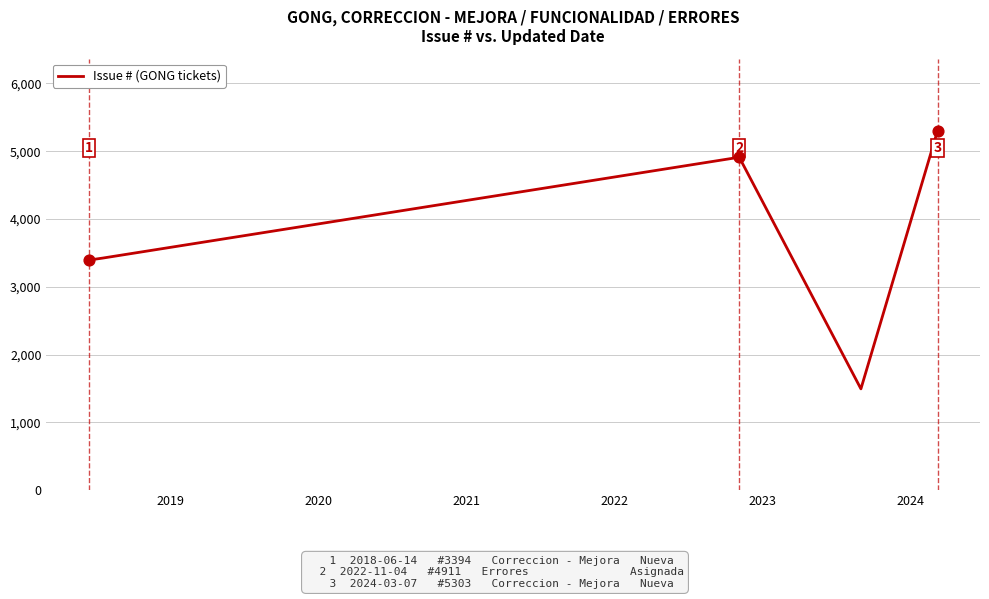

Which has a higher value, 2022 or 2020?

2022